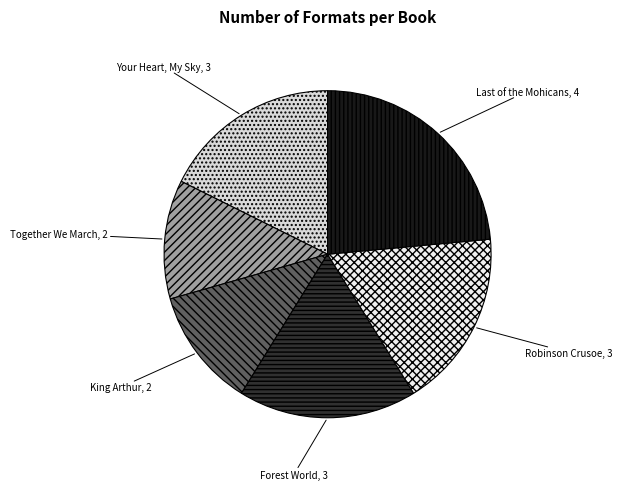

How many slices are in this pie chart?

6